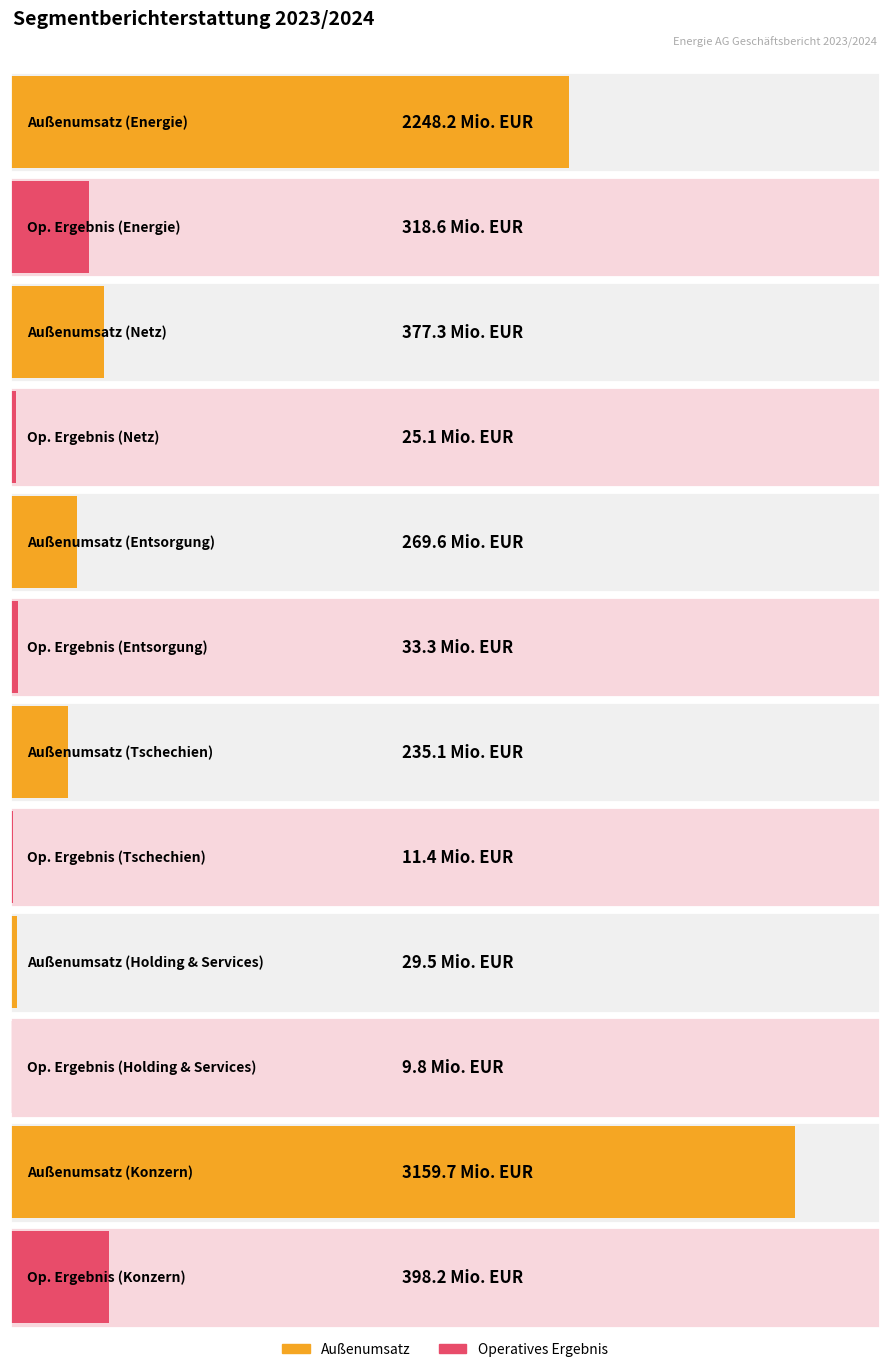

Which category has the lowest value in the Außenumsatz series?

Holding & Services